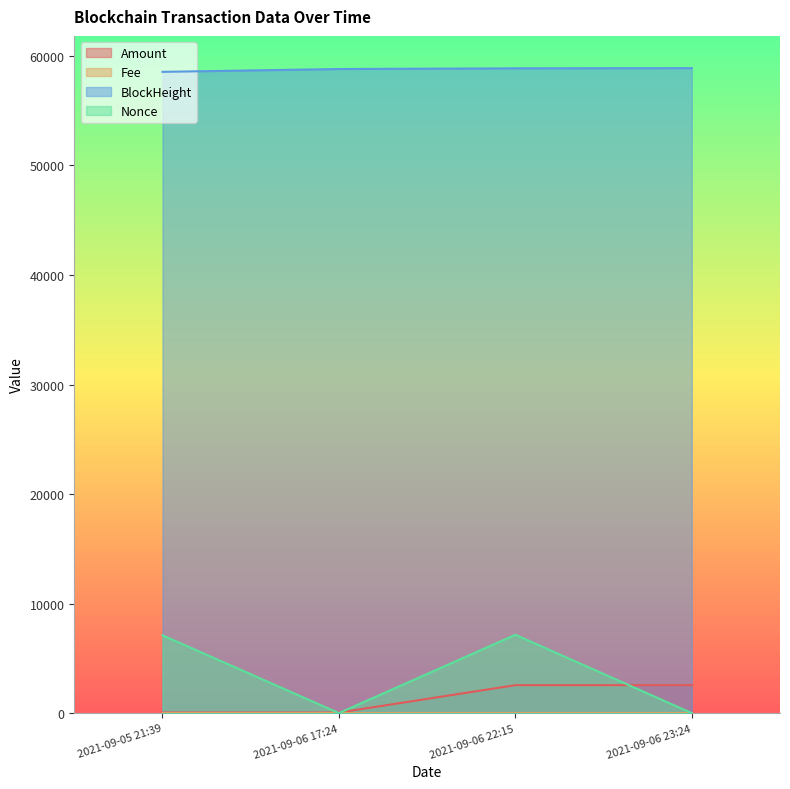

Where is Fee nearest to the value 0?

2021-09-06 17:24